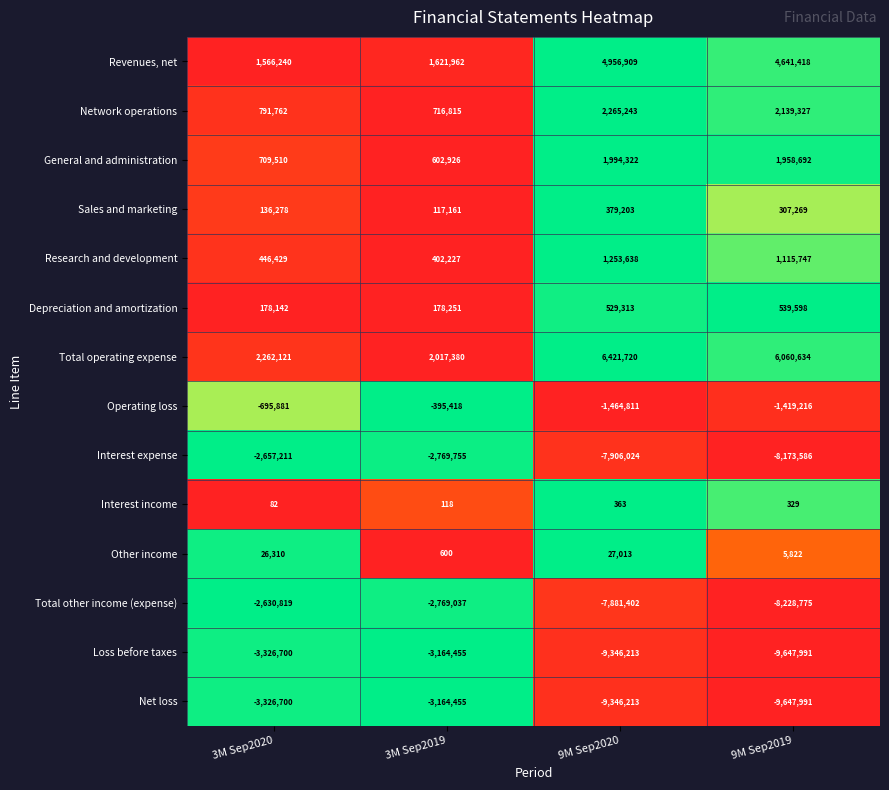

What value does the Interest expense series have at 9M Sep2019, to the nearest 100?

-8173600